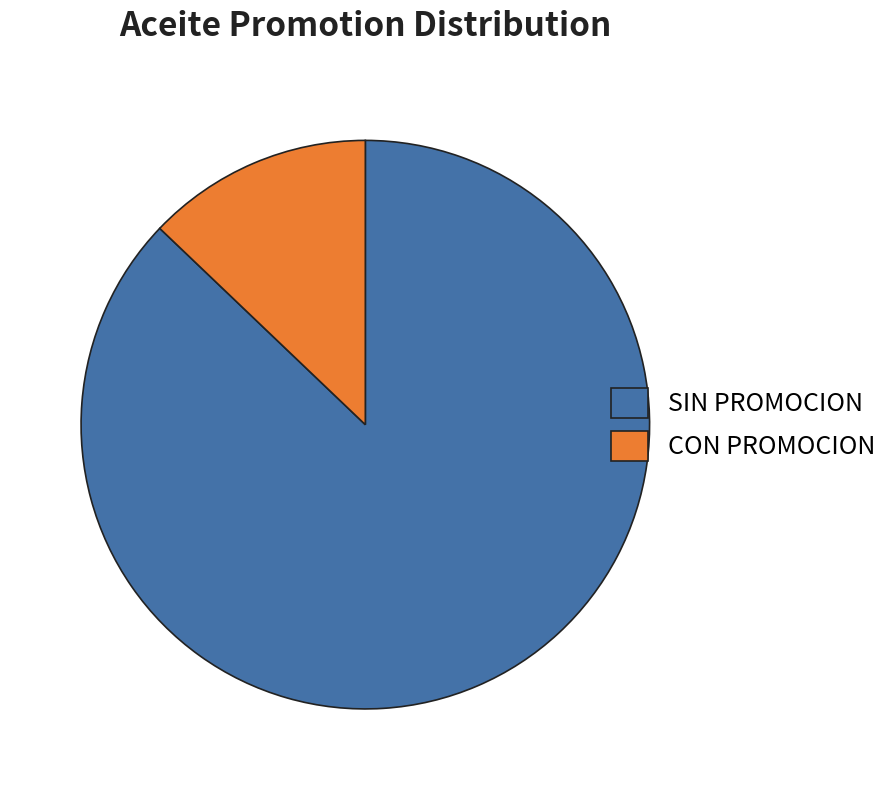

Is it true that CON PROMOCION is 13% of the pie?

True